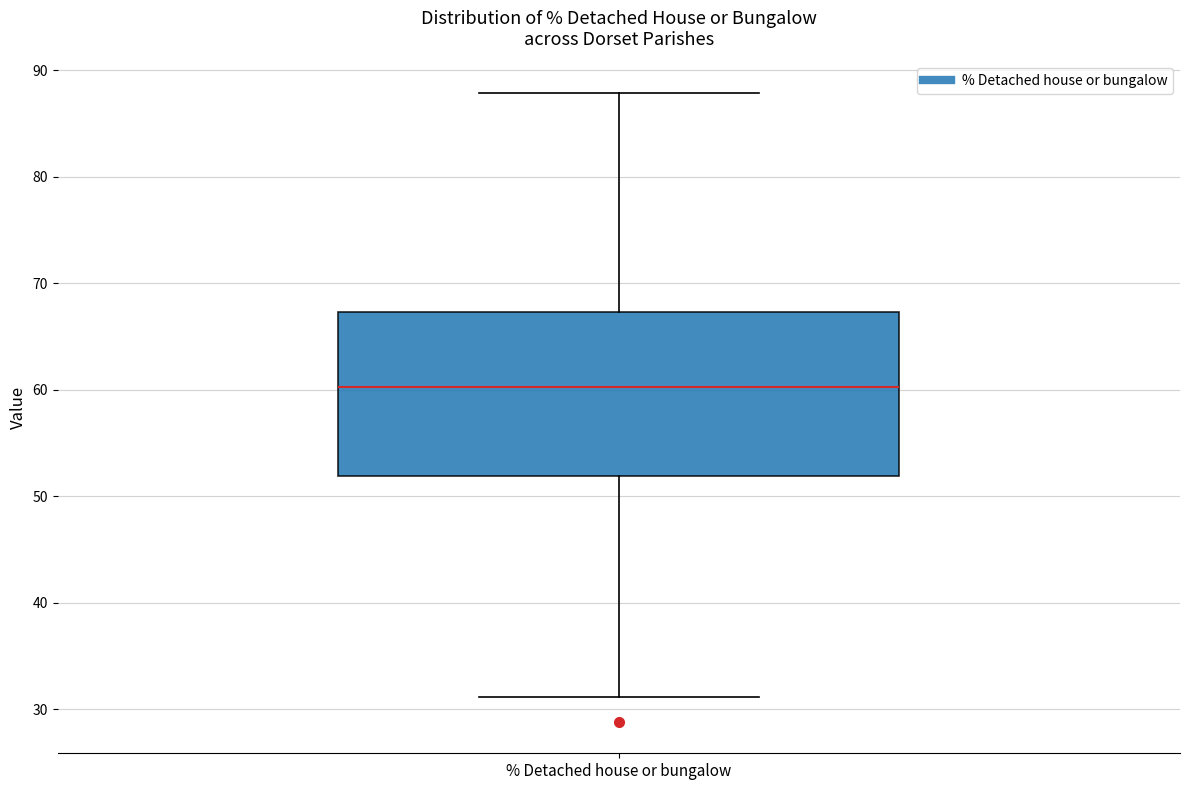

Transcribe this box plot: give where the median line is, the range the box spans, and where the two whiskers end, as read against the y-axis. The values are not printed on the chart, so give them approximately, as read against the axis.

median 60, box 52 to 67, whiskers 31 to 88